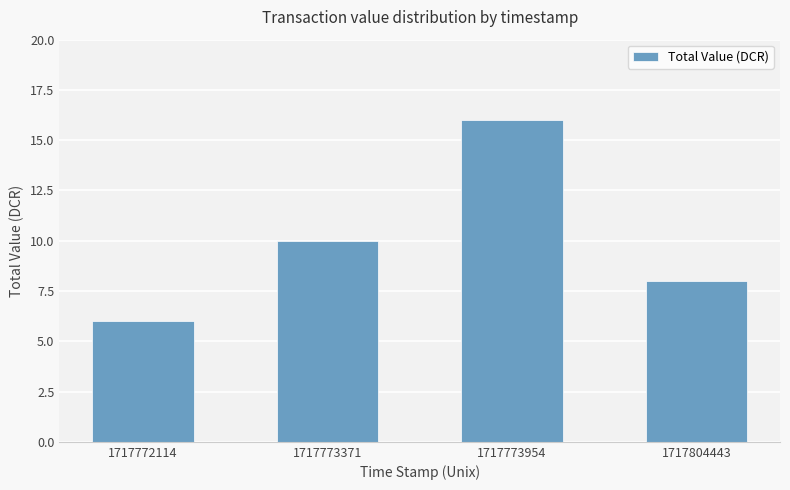

Count the number of data series in this chart.

1